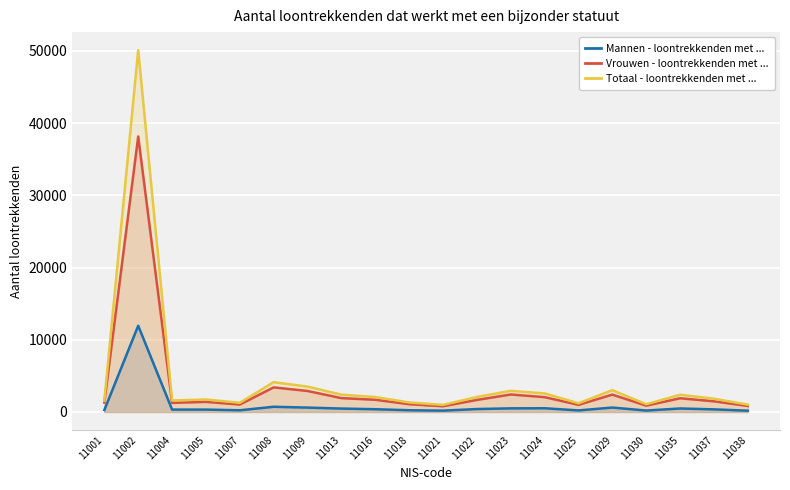

Reading left to right, transcribe all the data shown in this chart.

Mannen - loontrekkenden met ...: 270	11944	331	331	235	722	606	473	380	240	185	406	502	516	214	613	197	484	362	176
Vrouwen - loontrekkenden met ...: 1305	38154	1264	1401	1034	3408	2907	1921	1690	1079	796	1669	2423	2053	991	2407	877	1901	1477	836
Totaal - loontrekkenden met ...: 1575	50098	1595	1732	1269	4130	3513	2394	2070	1319	981	2075	2925	2569	1205	3020	1074	2385	1839	1012